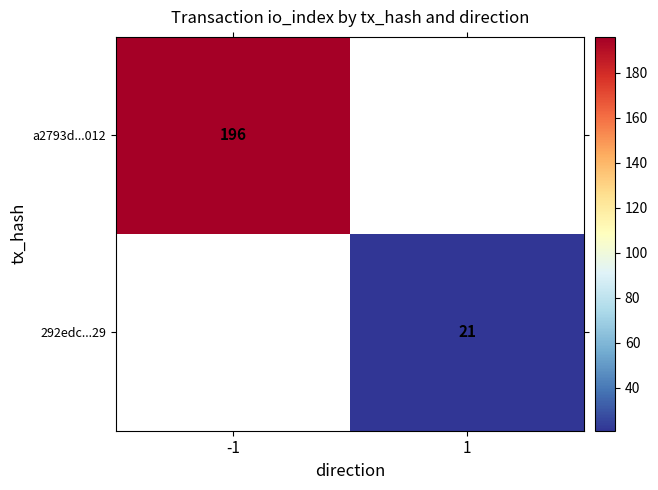

At how many categories does at least one series exceed 97?

1